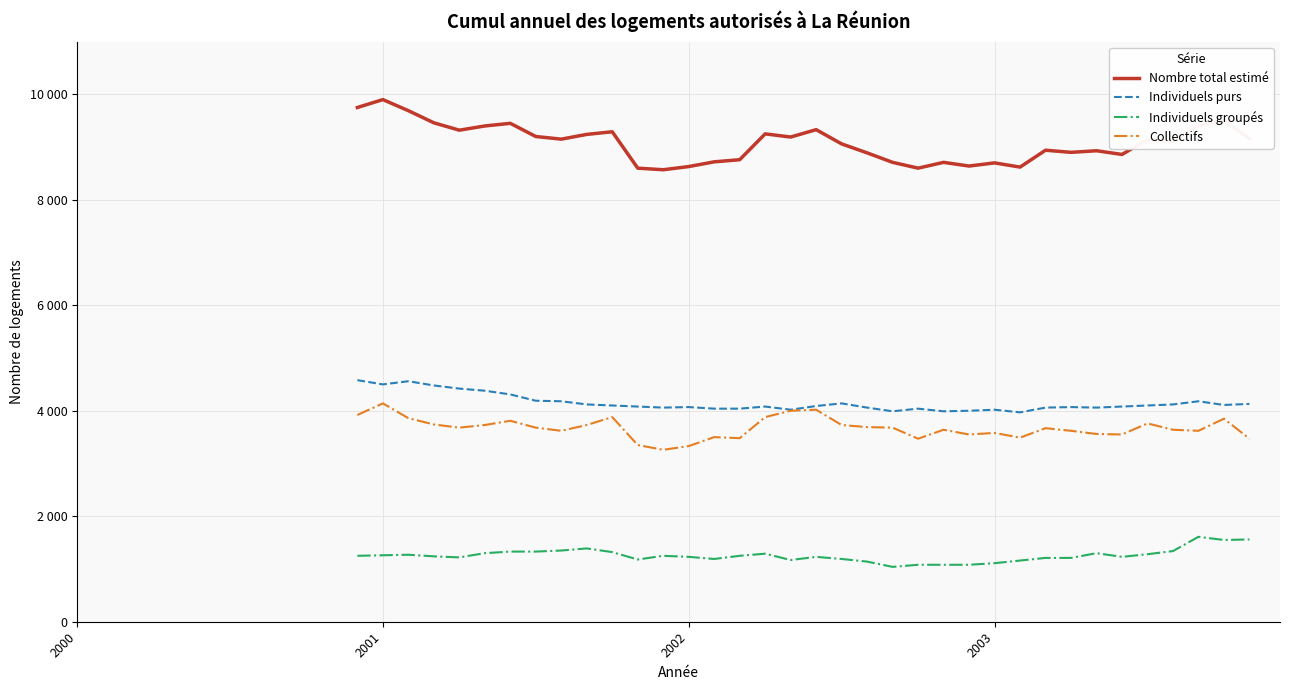

What are all the series names shown in the legend?

Nombre total estimé, Individuels purs, Individuels groupés, Collectifs